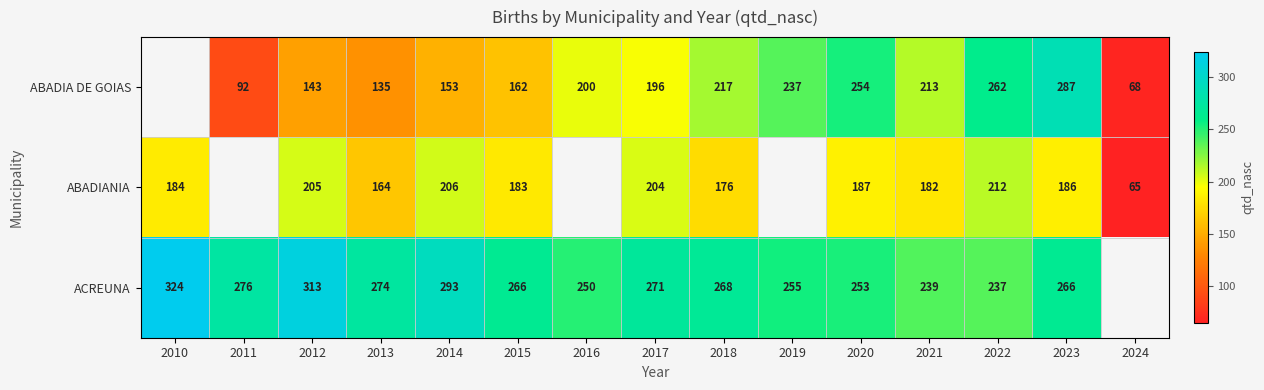

Which series changed the most between 2015 and 2021?

ABADIA DE GOIAS